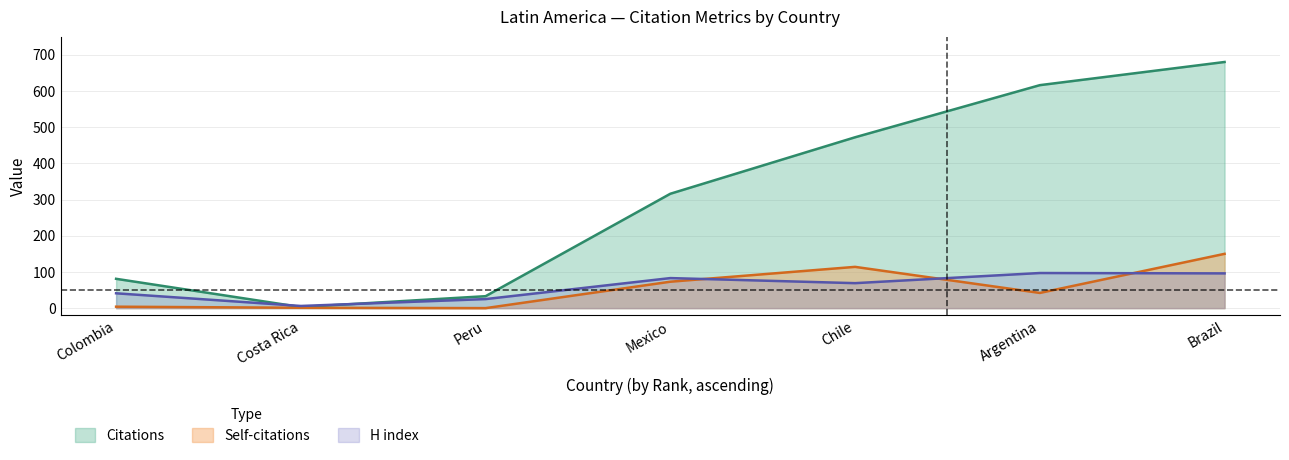

Which series has the widest spread of values?

Citations